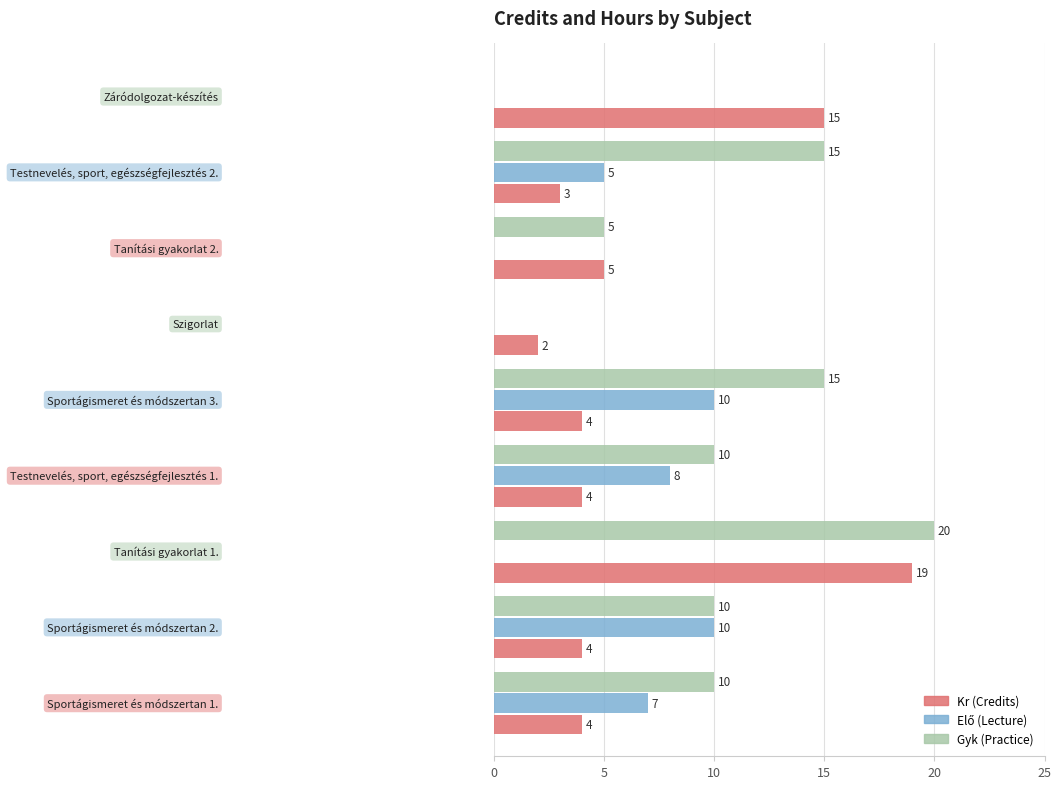

Count the Gyk (Practice) values in the range 5 to 15.

6